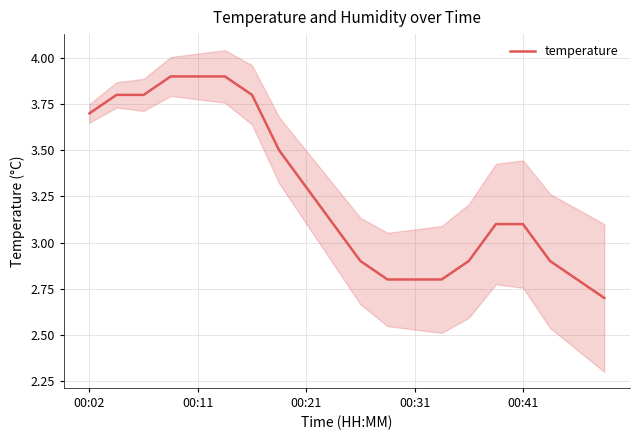

Is it true that temperature equals 3.1 at 00:41?

True